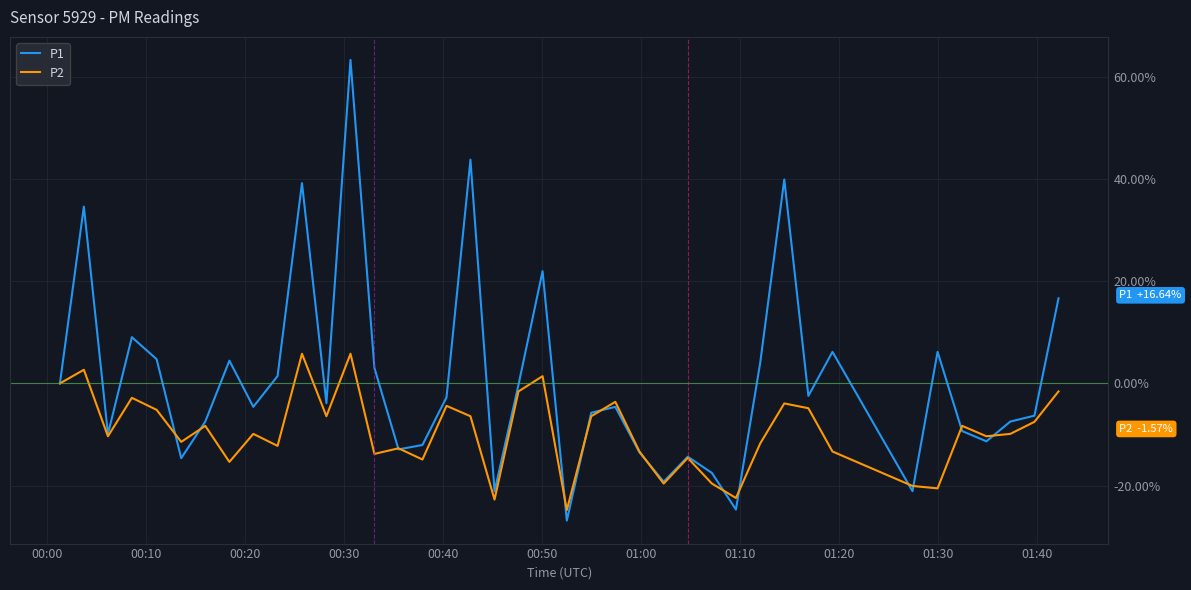

List the series in order of their overall mean, lowest first.

P2, P1